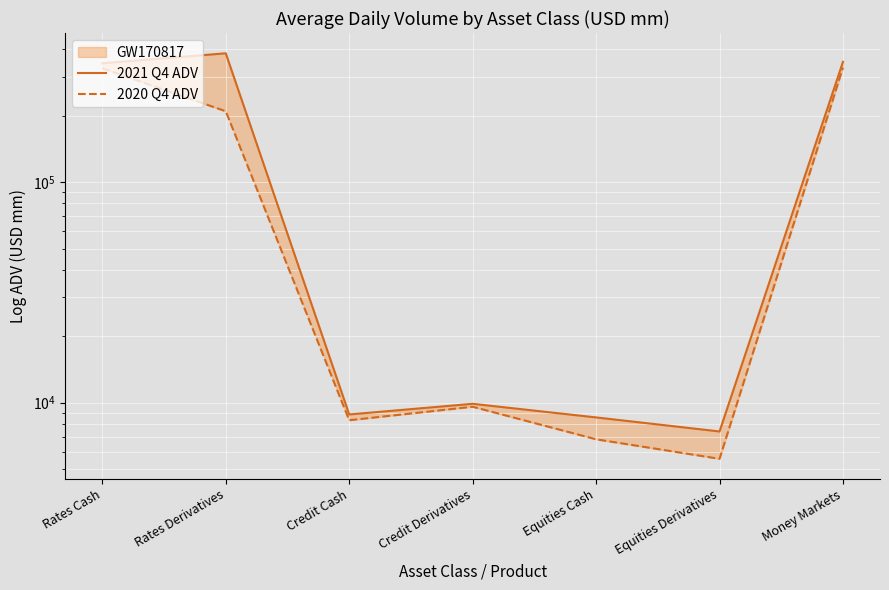

How many interior local valleys does the 2020 Q4 ADV series have?

2